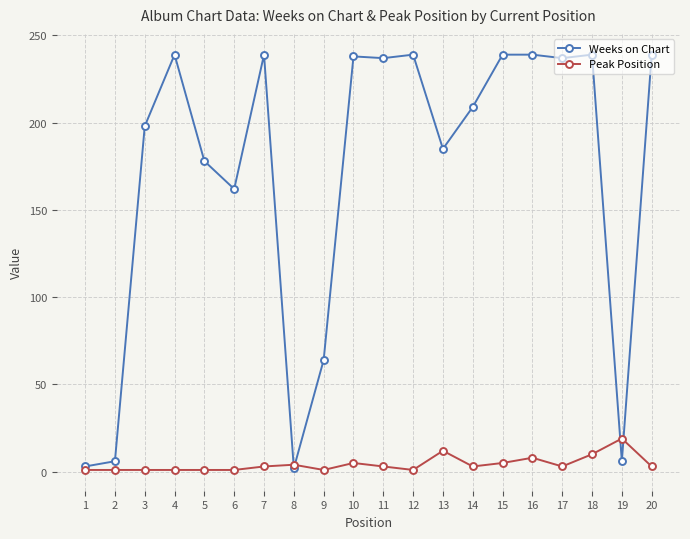

What is the maximum value shown in the chart?

239